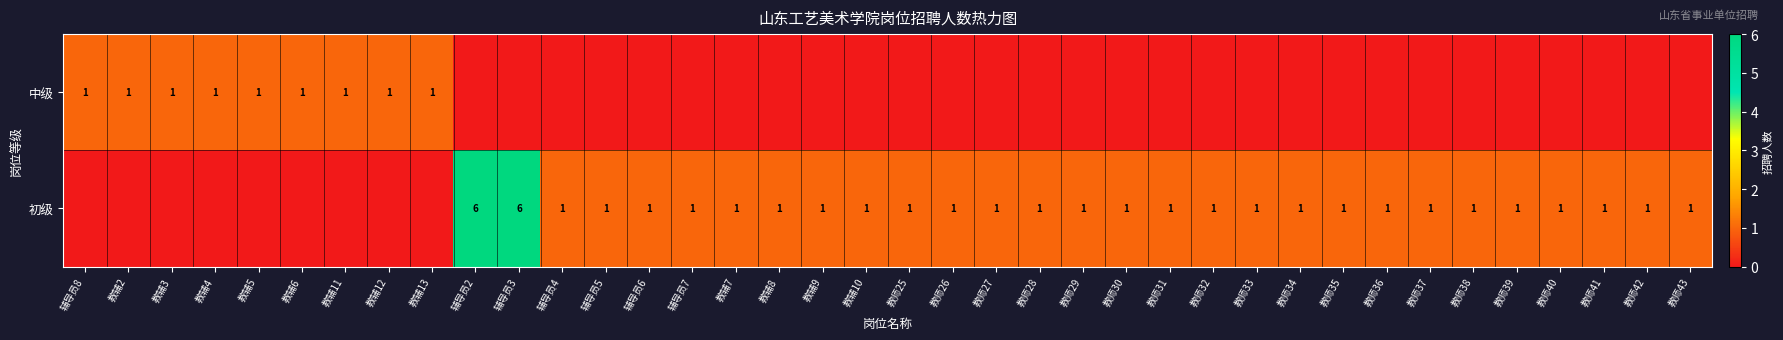

The 中级 series shows 1 at 教辅13. True or false?

True